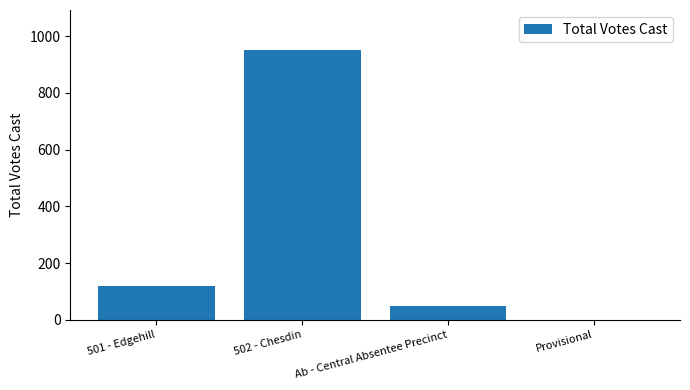

Approximately how many times larger is the value at Ab - Central Absentee Precinct compared to 501 - Edgehill?

0.4